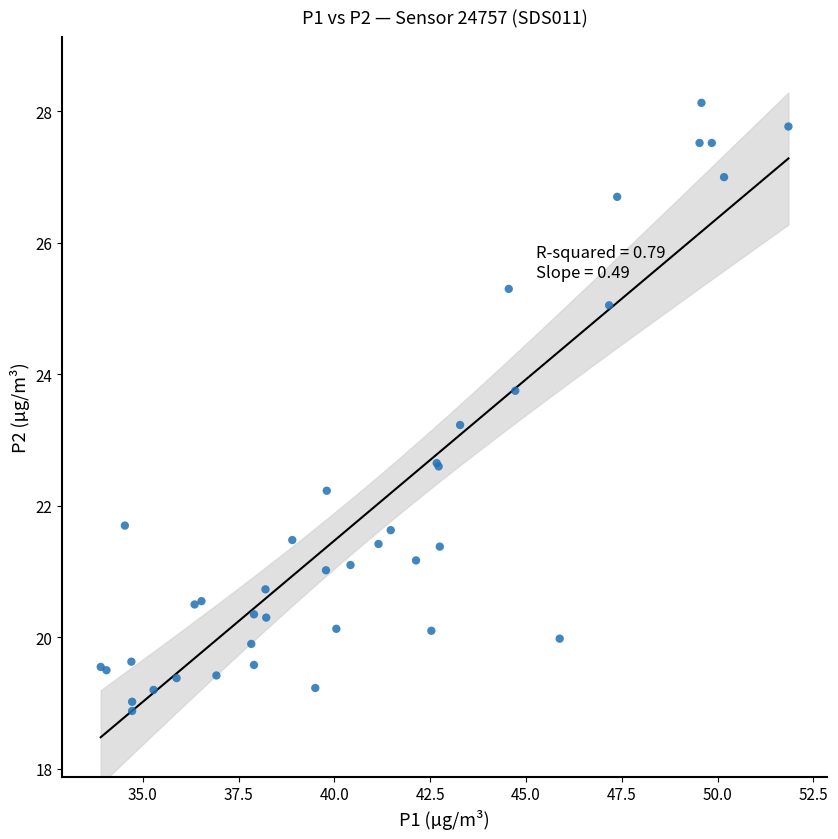

What Y value in the scatter plot is closest to 23?

23.2